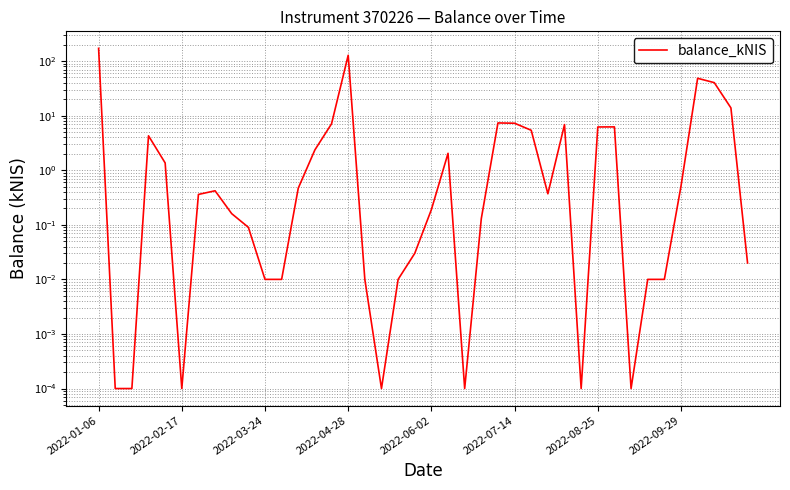

List the labels in order of value, largest first.

2022-01-06, 15, 36, 37, 38, 24, 25, 14, 28, 31, 30, 26, 2022-04-28, 13, 21, 2022-06-02, 35, 12, 2022-09-29, 27, 2022-08-25, 20, 8, 23, 9, 19, 39, 10, 11, 16, 18, 33, 34, 2022-02-17, 2022-03-24, 2022-07-14, 17, 22, 29, 32